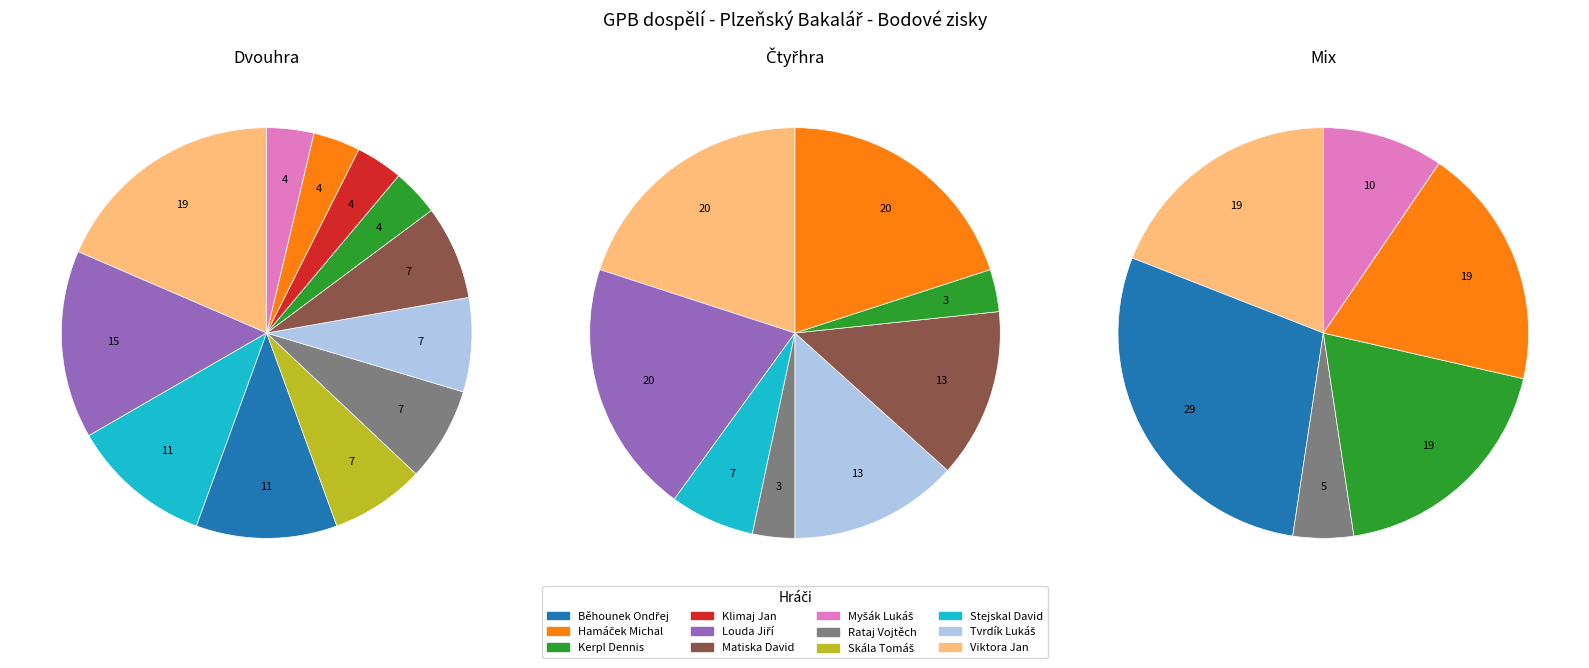

Does Myšák Lukáš represent more than half of the total?

No